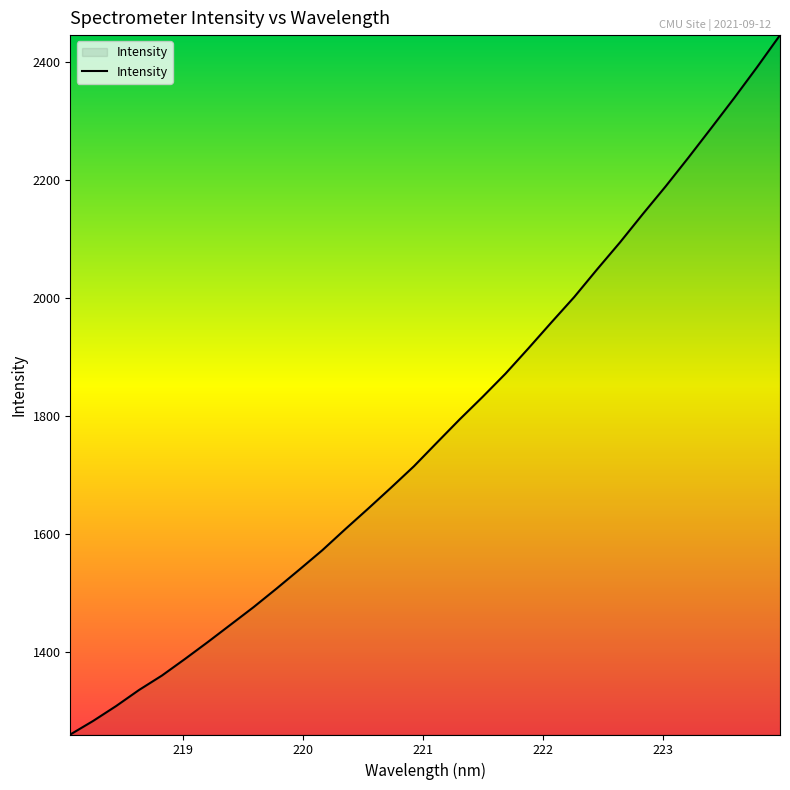

What is the difference between the maximum and minimum values?

1184.0